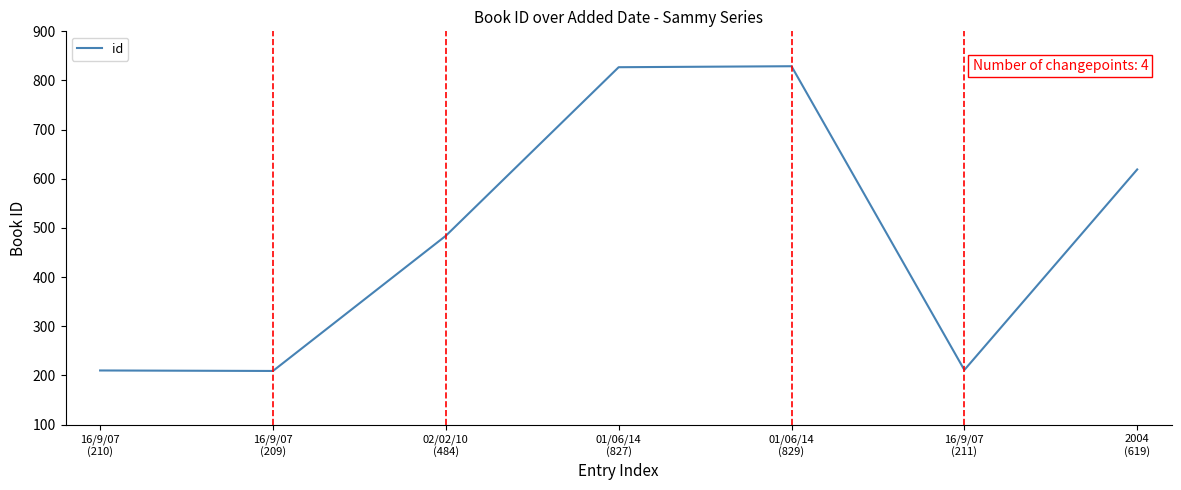

What is the greatest value displayed?

829